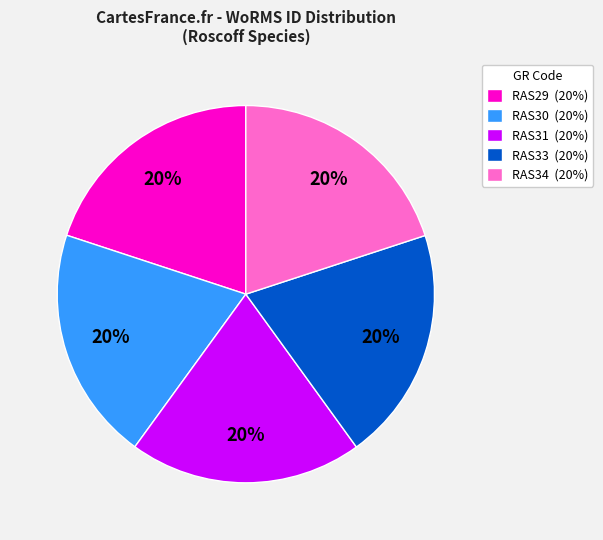

How many slices are in this pie chart?

5